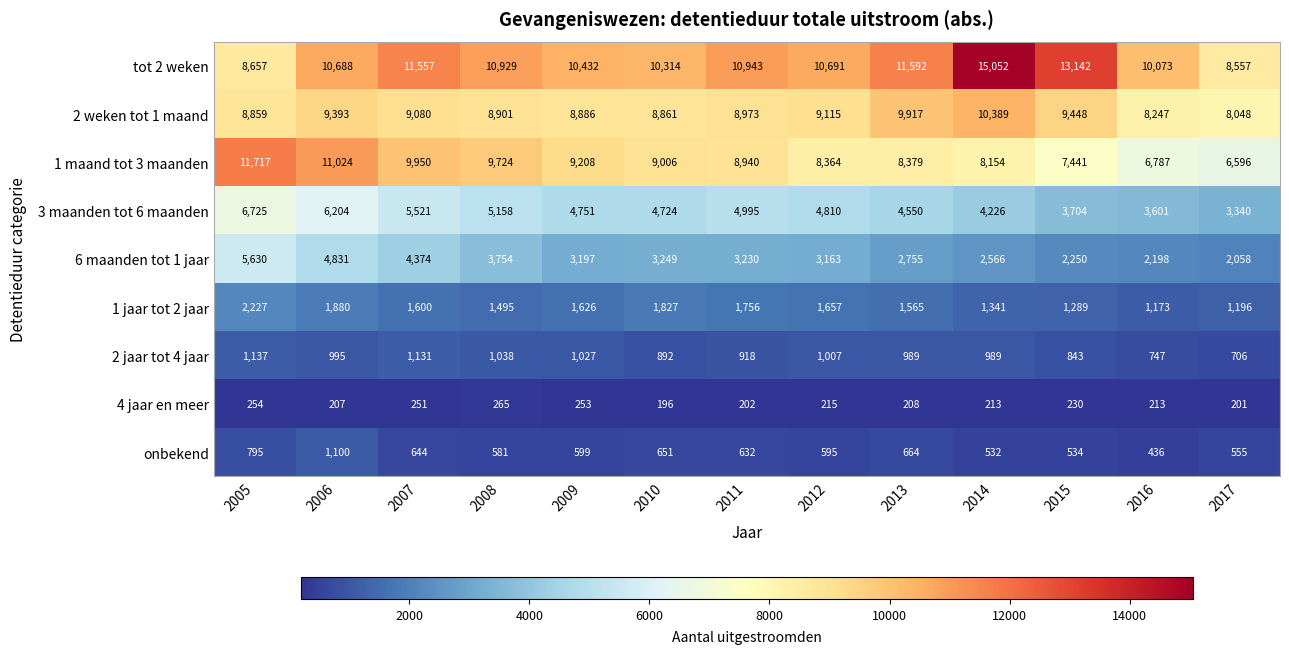

What is the difference between the 2 jaar tot 4 jaar values at 2009 and 2008?

11